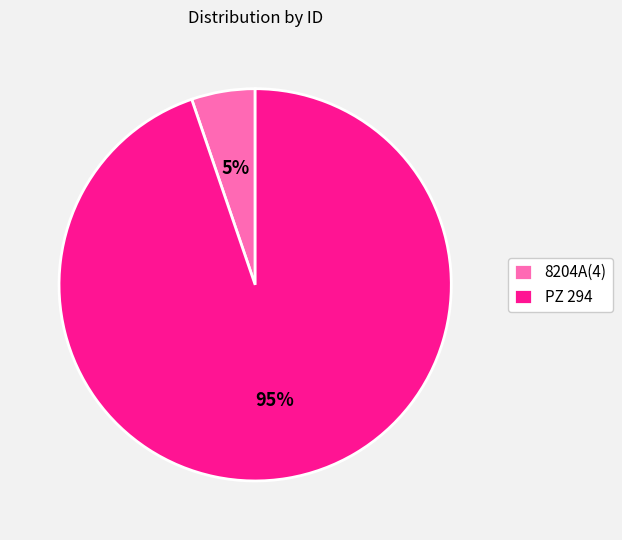

Which has a higher value, 8204A(4) or PZ 294?

PZ 294